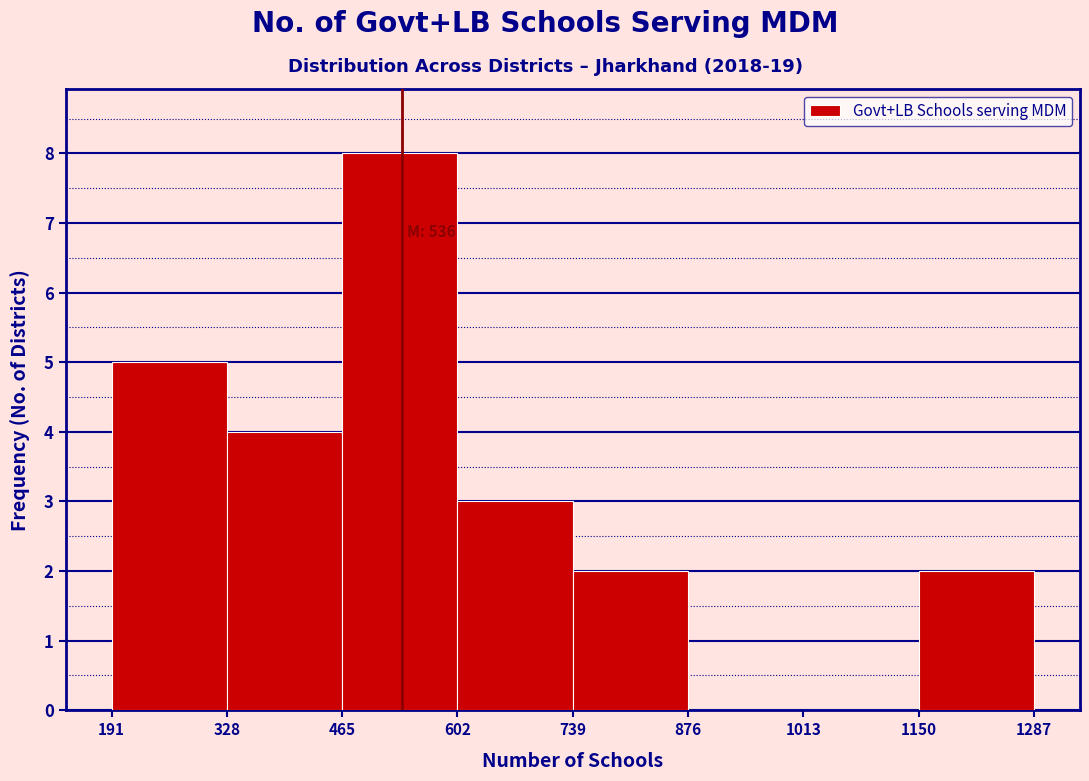

Over which range of the x-axis is the bar tallest?

465 to 602